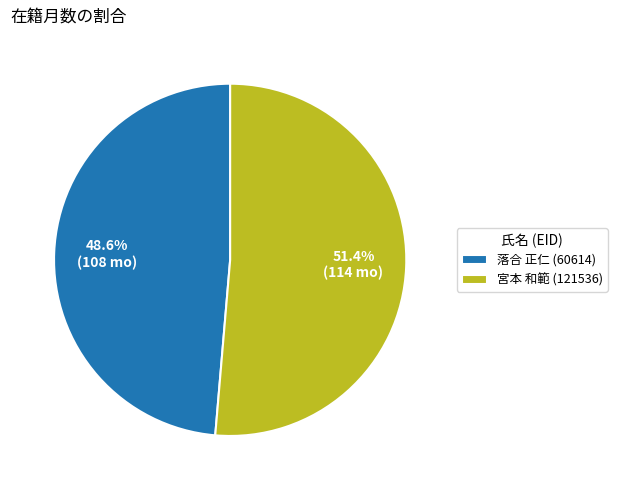

To the nearest percent, what portion does 宮本 和範 (121536) represent?

51%